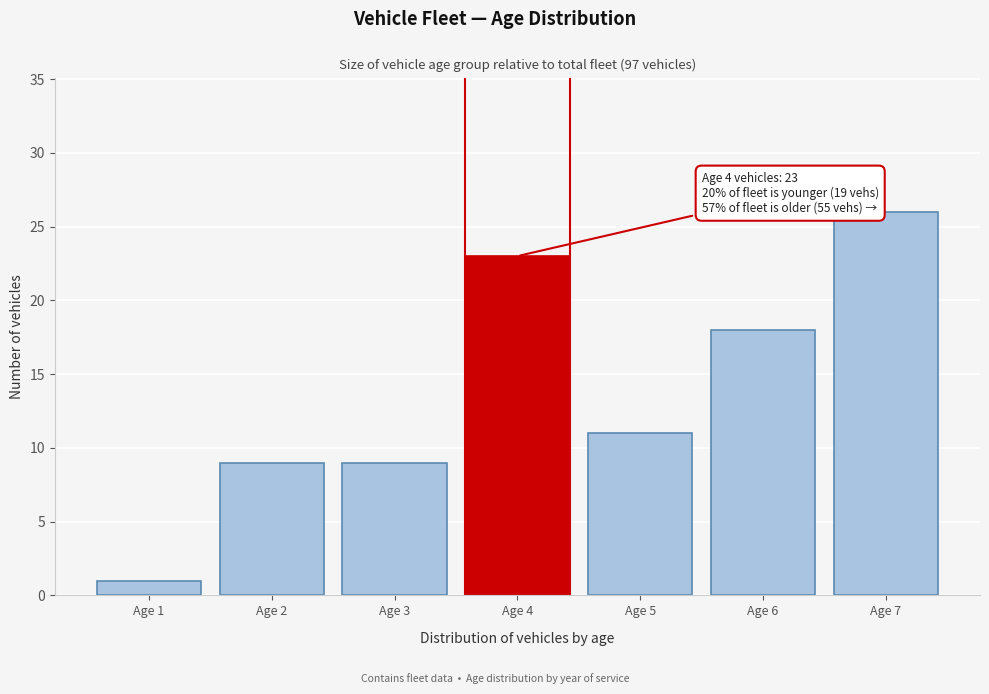

Reading left to right, list all the values displayed in this chart.

Age 1=1	Age 2=9	Age 3=9	Age 4=23	Age 5=11	Age 6=18	Age 7=26